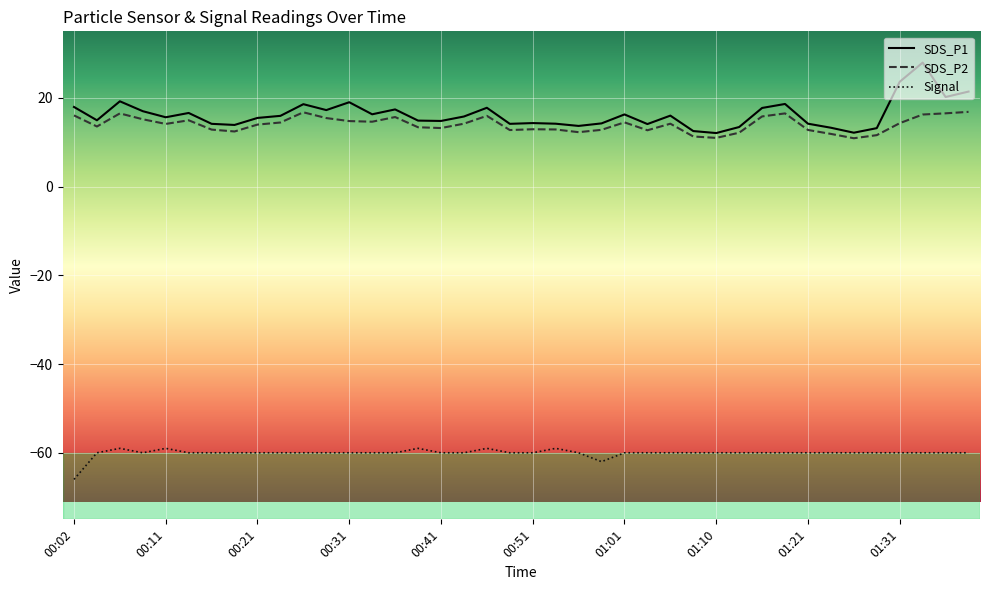

True or false: SDS_P2 and Signal cross at least once.

False